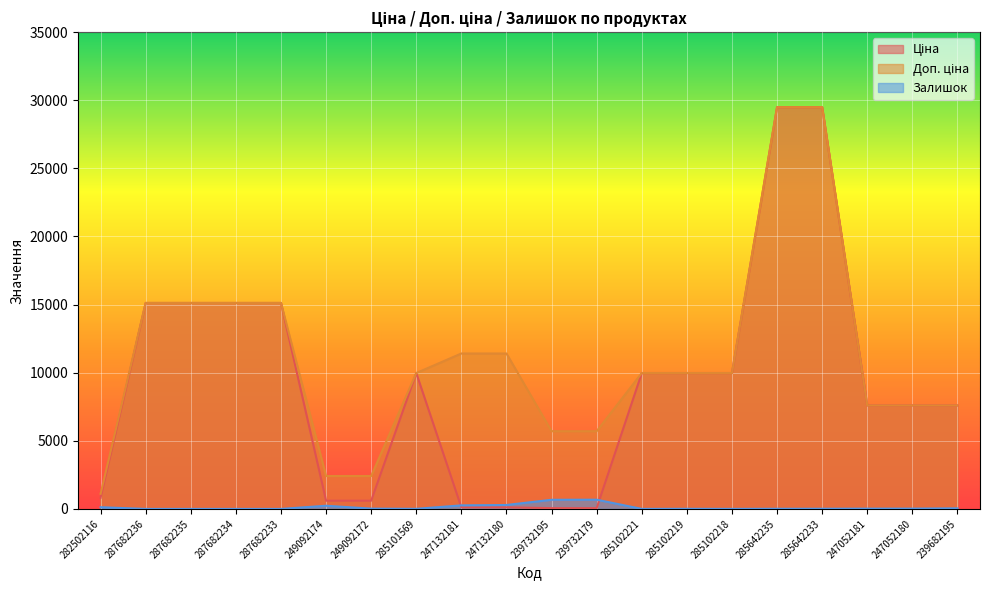

What is the total value across all series at 285102221?

19952.0